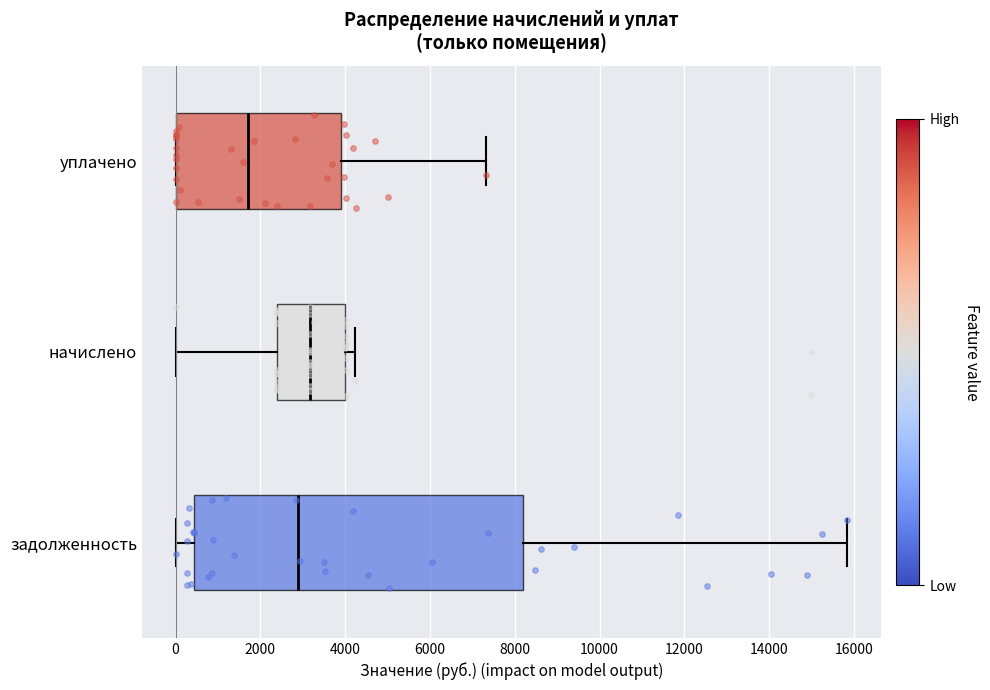

Comparing the boxes themselves (not the whiskers), which one is the widest?

задолженность